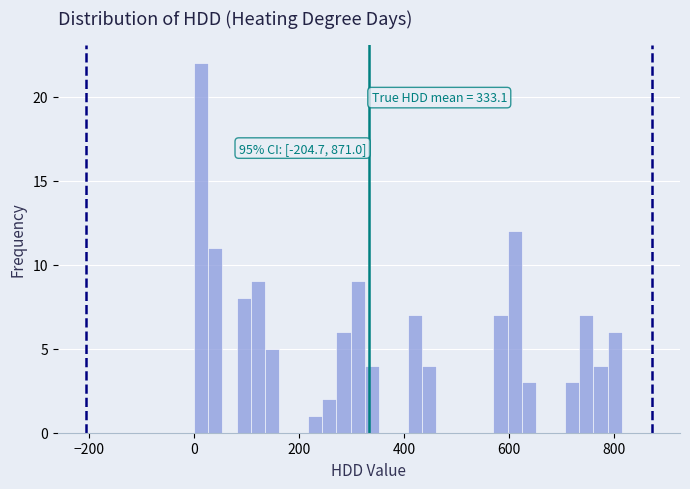

Around what value on the x-axis is the tallest bar? Give the approximate position of its centre, as read against the axis.

20